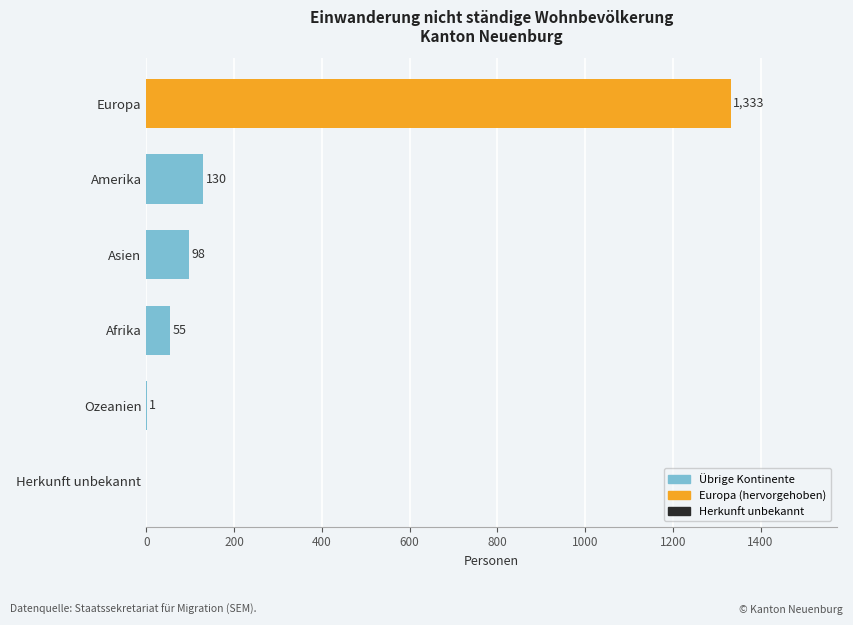

Which label corresponds to the largest value in the chart?

Europa